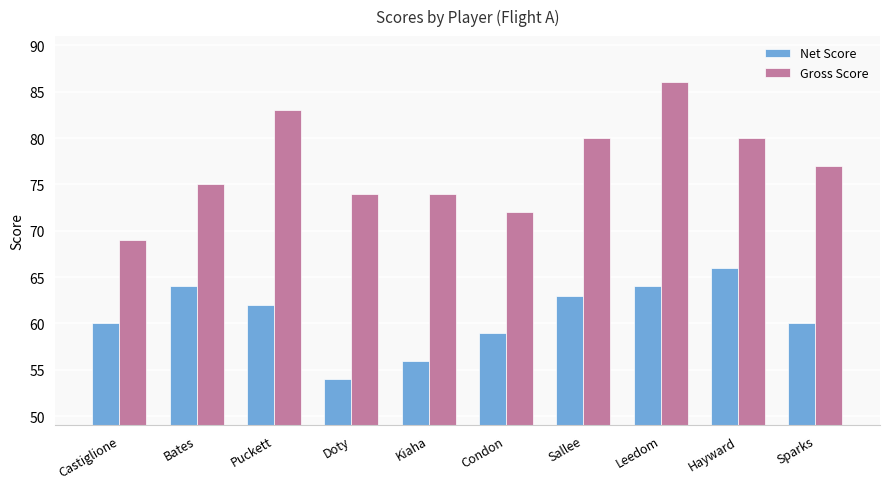

What is the total value across all series at Leedom?

150